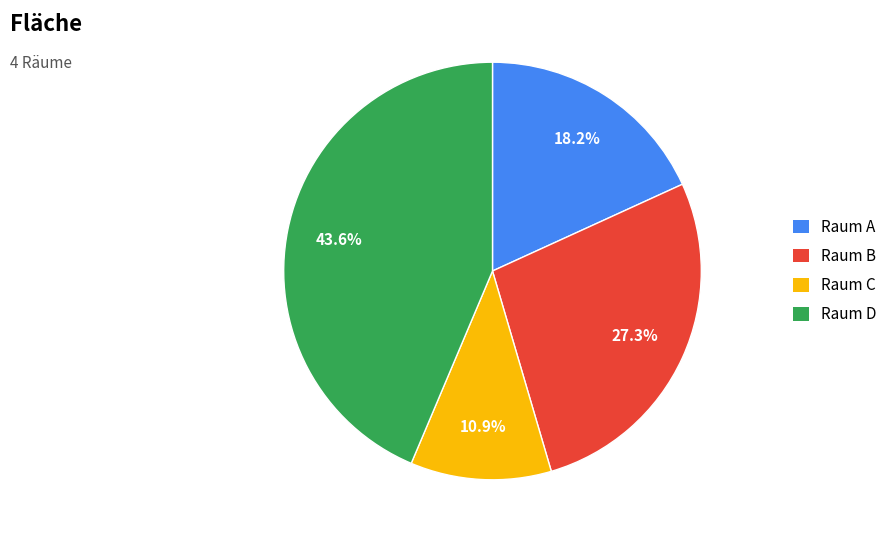

Does Raum C represent more than half of the total?

No